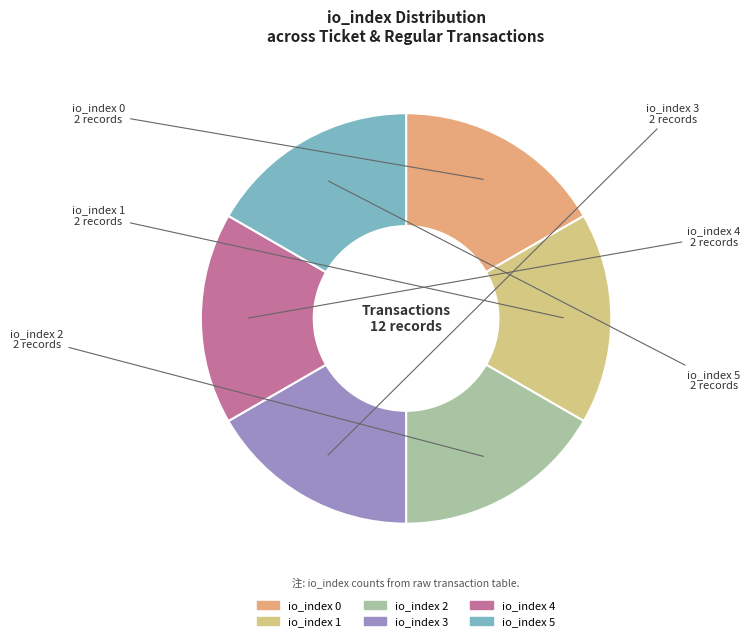

How many segments does this pie chart have?

6